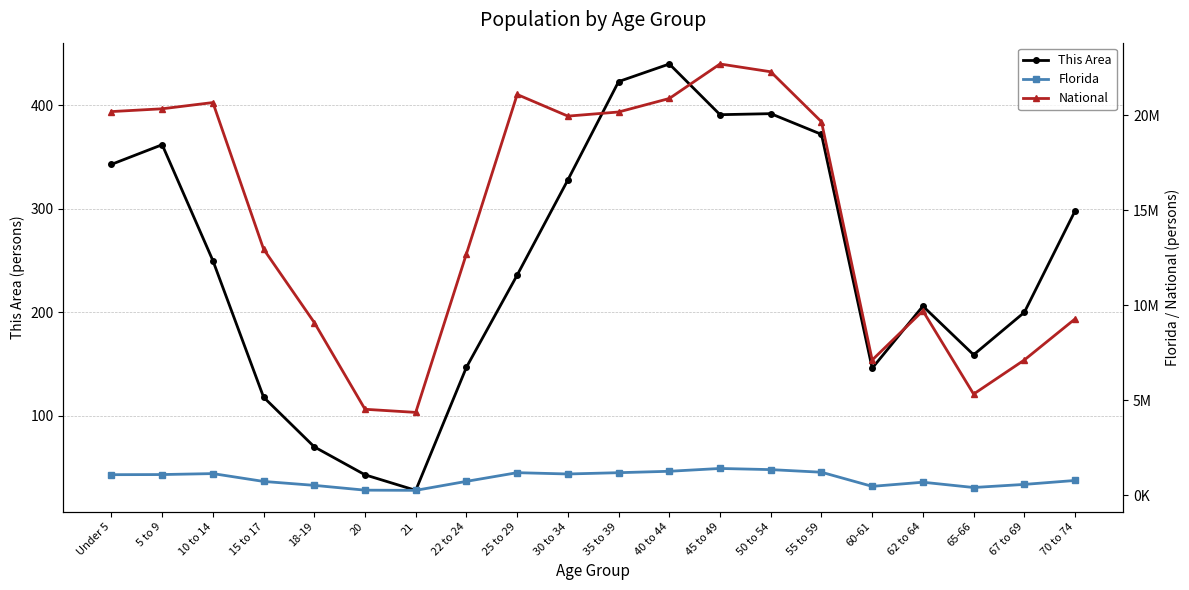

The Florida series shows 597730 at 5 to 9. True or false?

False